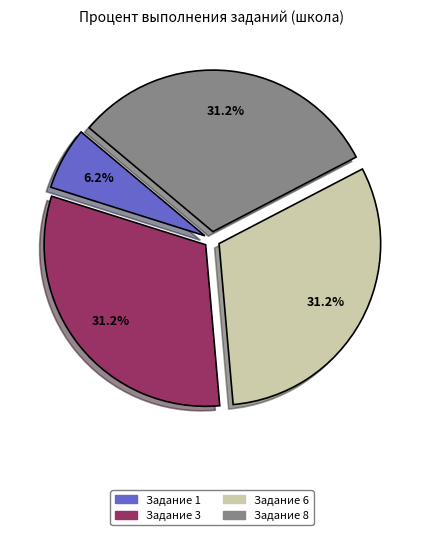

Is there a majority slice in this chart?

No